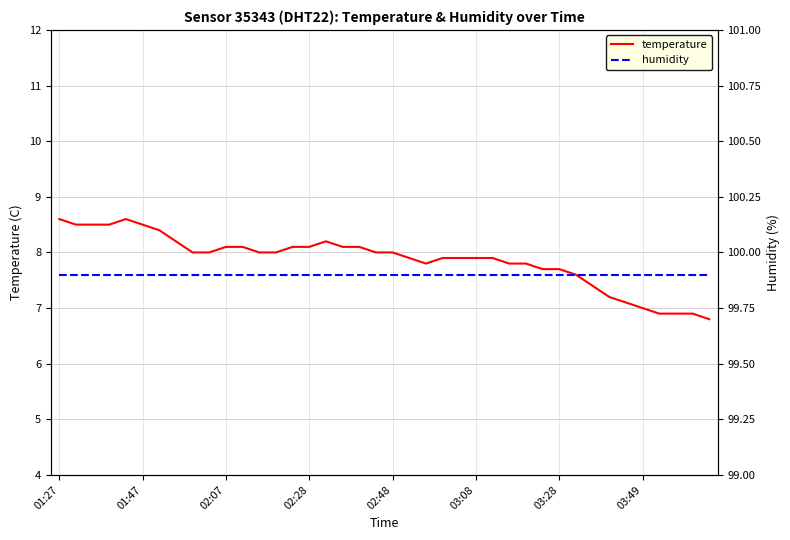

Reading right to left, extract all data points from this chart.

temperature: 6.8	6.9	6.9	6.9	7.0	7.1	7.2	7.4	7.6	7.7	7.7	7.8	7.8	7.9	7.9	7.9	7.9	7.8	7.9	8.0	8.0	8.1	8.1	8.2	8.1	8.1	8.0	8.0	8.1	8.1	8.0	8.0	8.2	8.4	8.5	8.6	8.5	8.5	8.5	8.6
humidity: 99.9	99.9	99.9	99.9	99.9	99.9	99.9	99.9	99.9	99.9	99.9	99.9	99.9	99.9	99.9	99.9	99.9	99.9	99.9	99.9	99.9	99.9	99.9	99.9	99.9	99.9	99.9	99.9	99.9	99.9	99.9	99.9	99.9	99.9	99.9	99.9	99.9	99.9	99.9	99.9